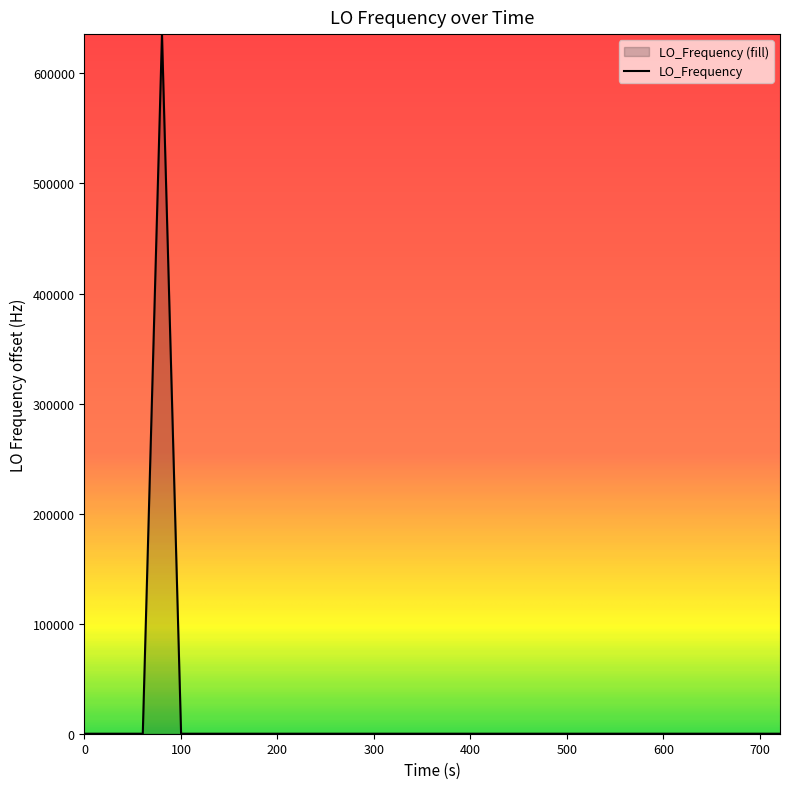

What is the greatest value displayed?

635703.2